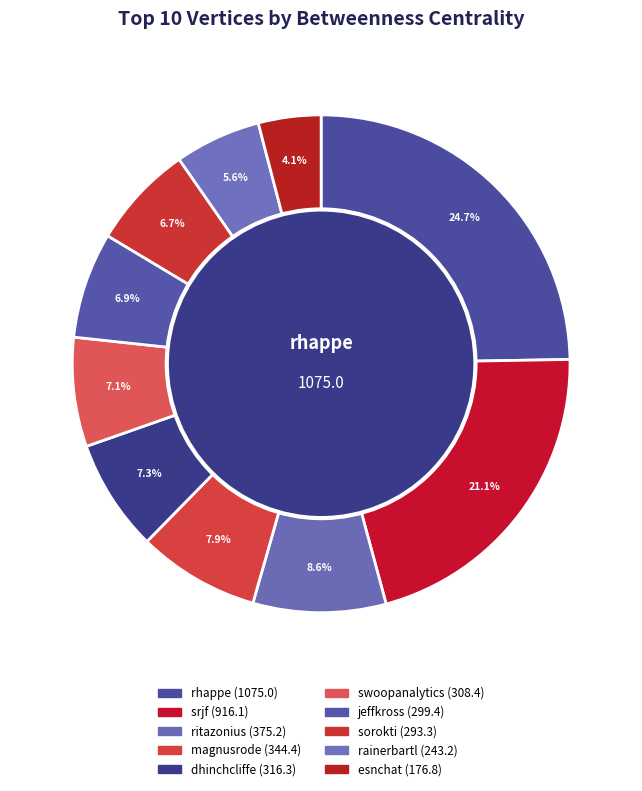

How much of the chart is everything except swoopanalytics?

92.9%